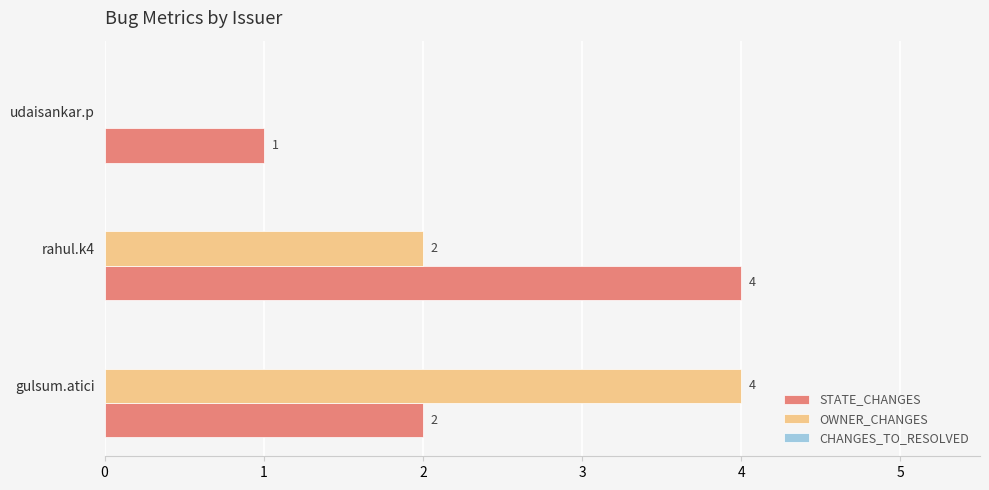

What is the total value across all series at rahul.k4?

6